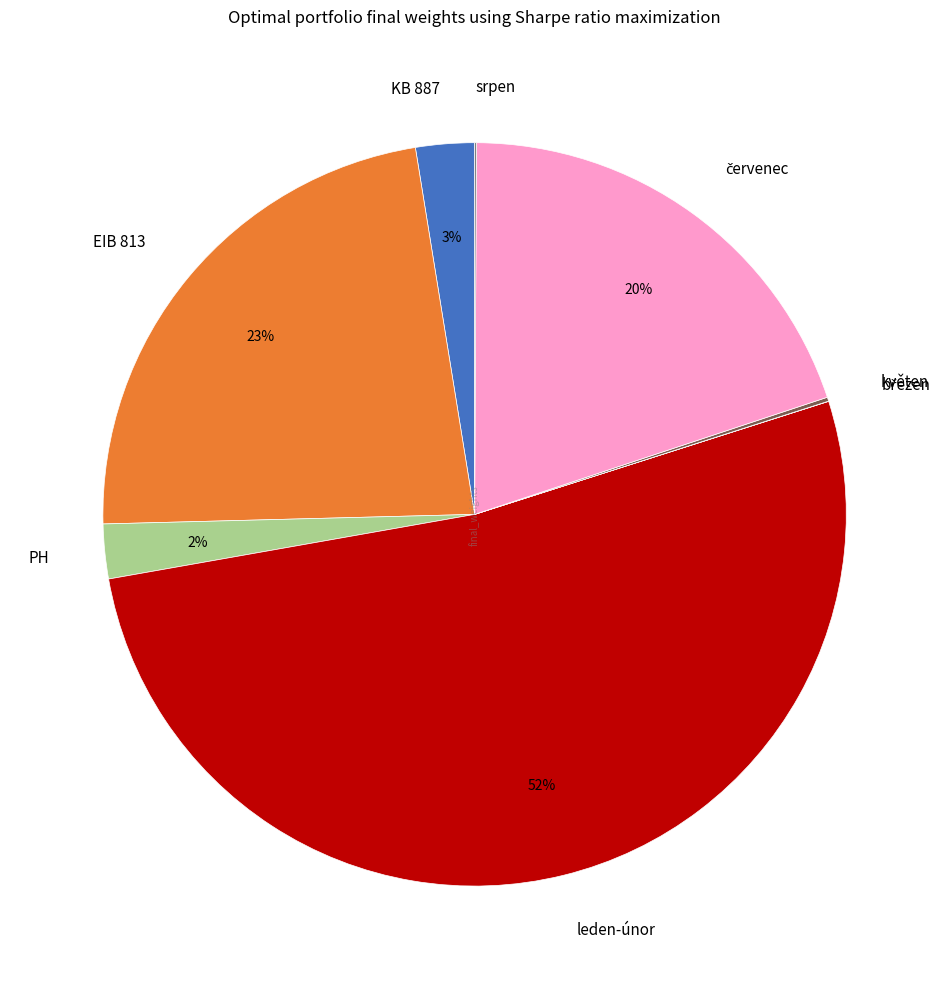

Does leden-únor account for over 50% of the chart?

Yes